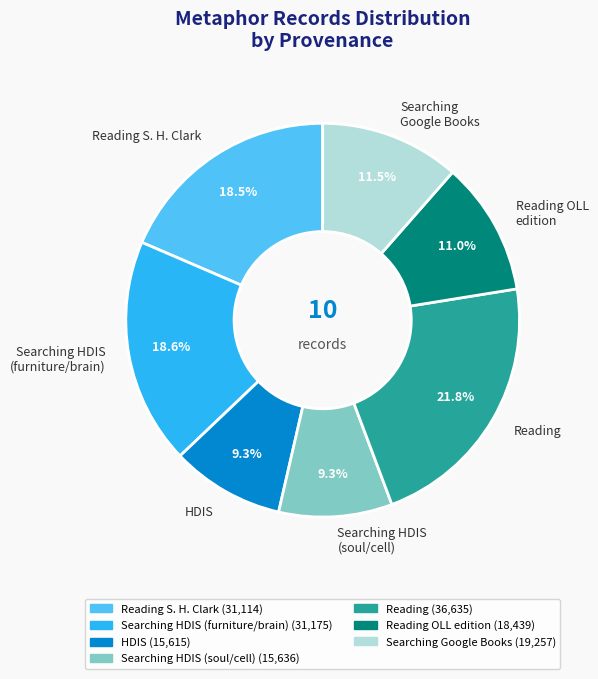

Does any single category account for the majority?

No